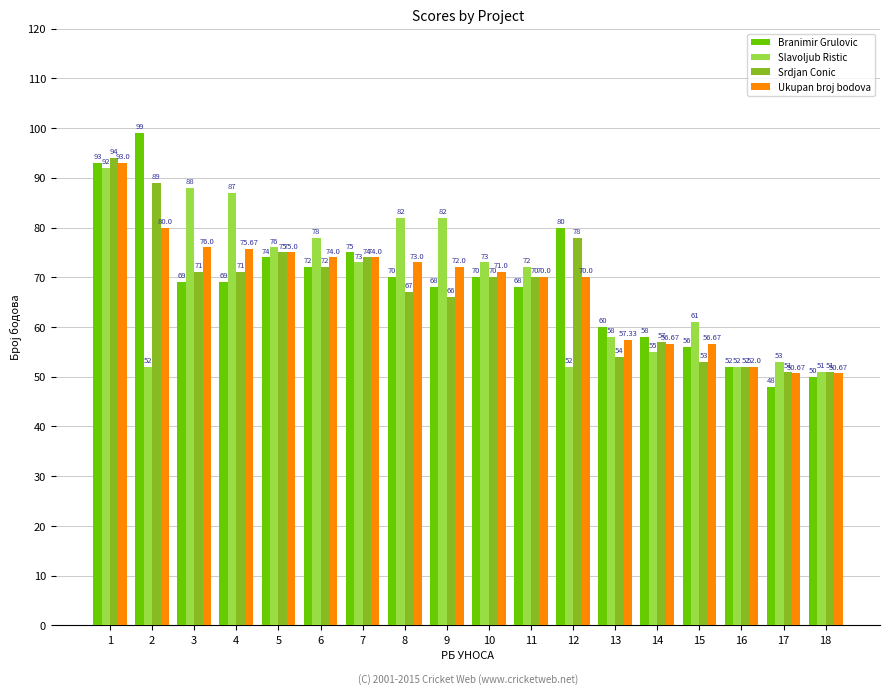

What are all the series names shown in the legend?

Branimir Grulovic, Slavoljub Ristic, Srdjan Conic, Ukupan broj bodova